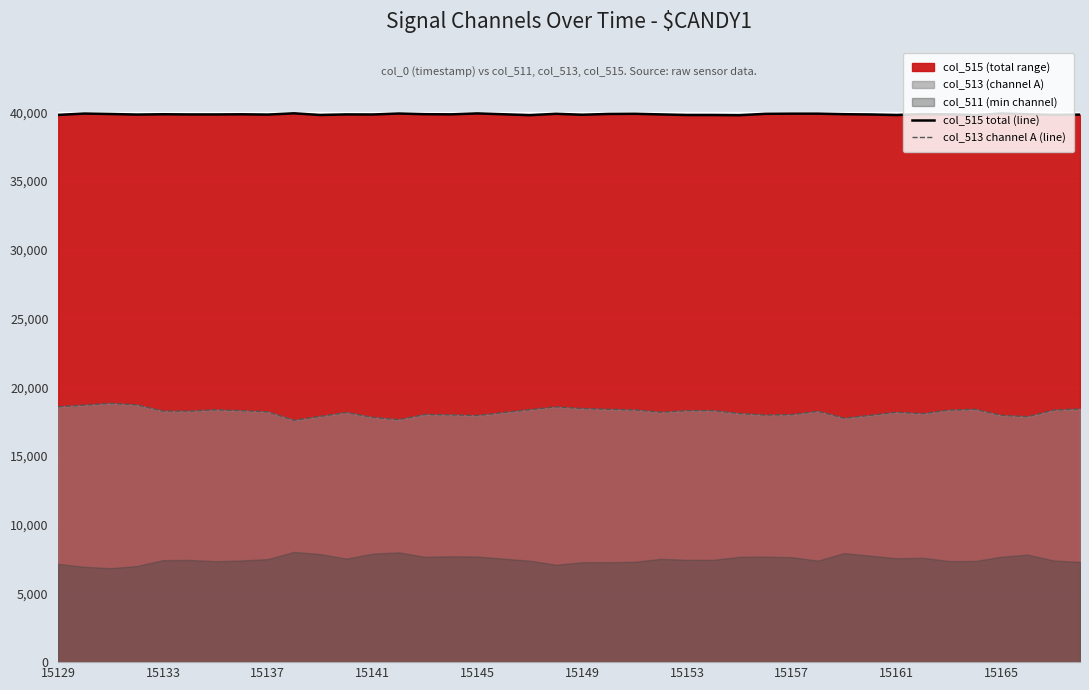

True or false: col_515 total (line) and col_513 channel A (line) cross at least once.

False